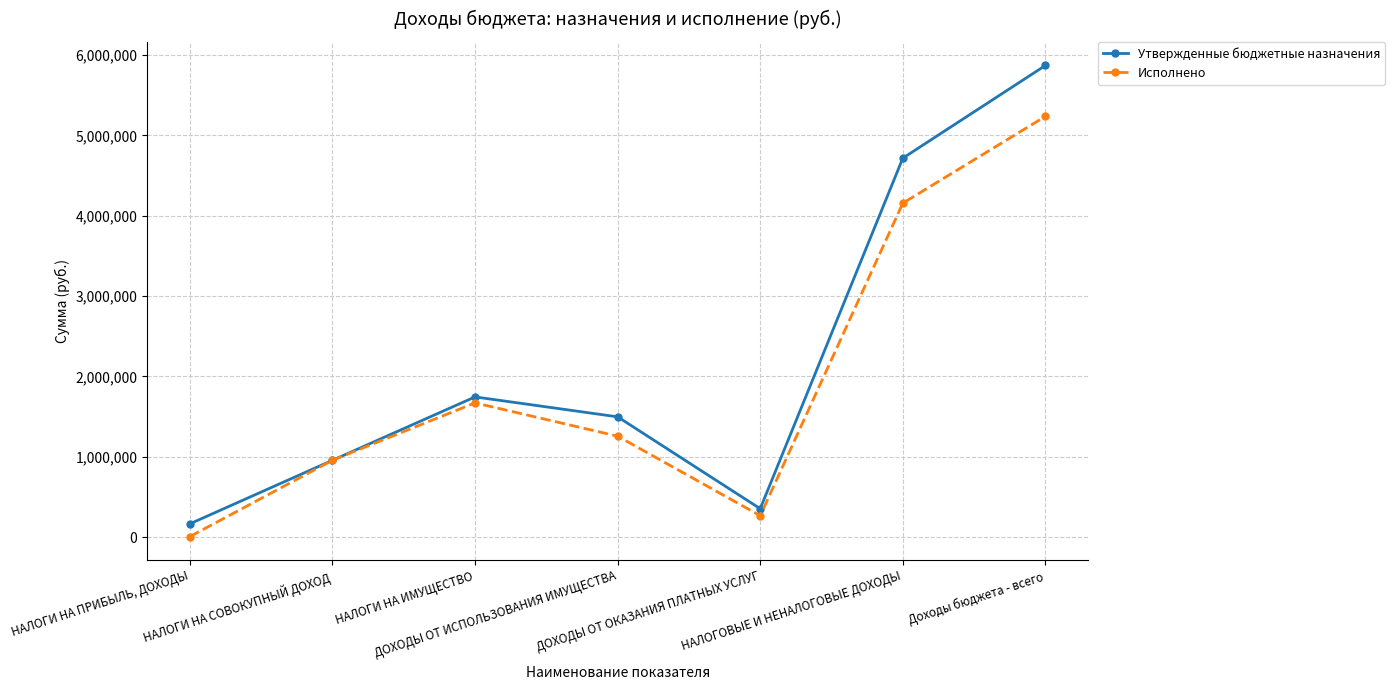

Which series has the widest spread of values?

Утвержденные бюджетные назначения